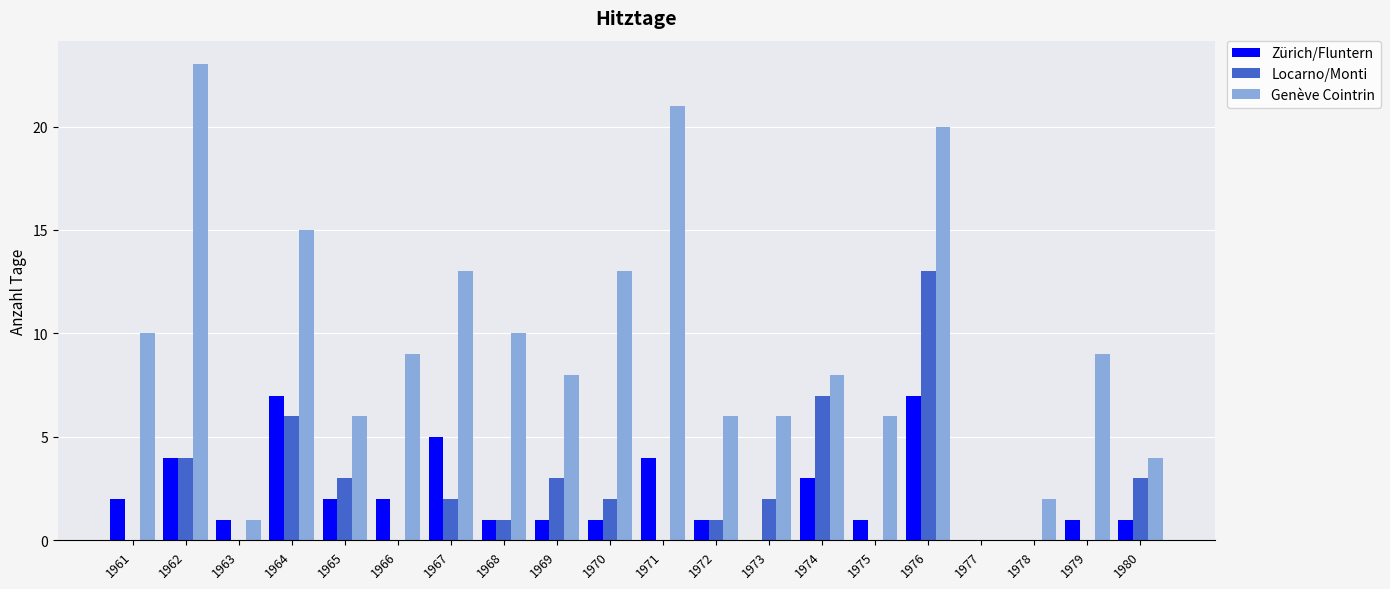

How many groups of bars are there?

20